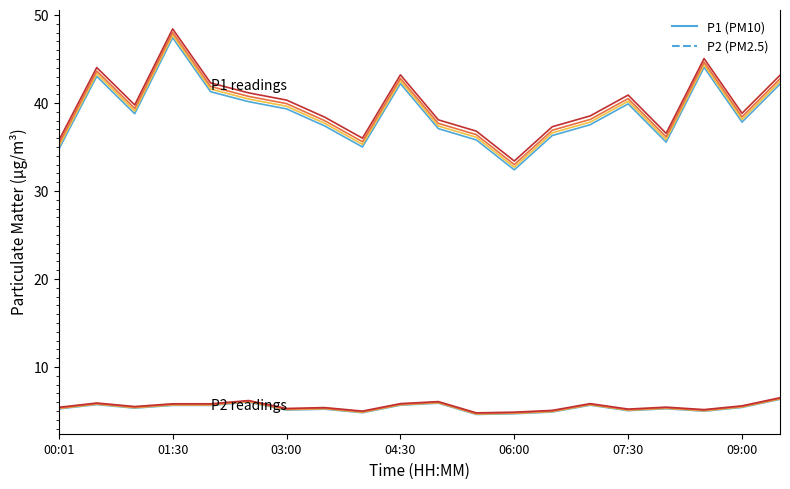

The value of P2 at 08:30 is 1.4. True or false?

False